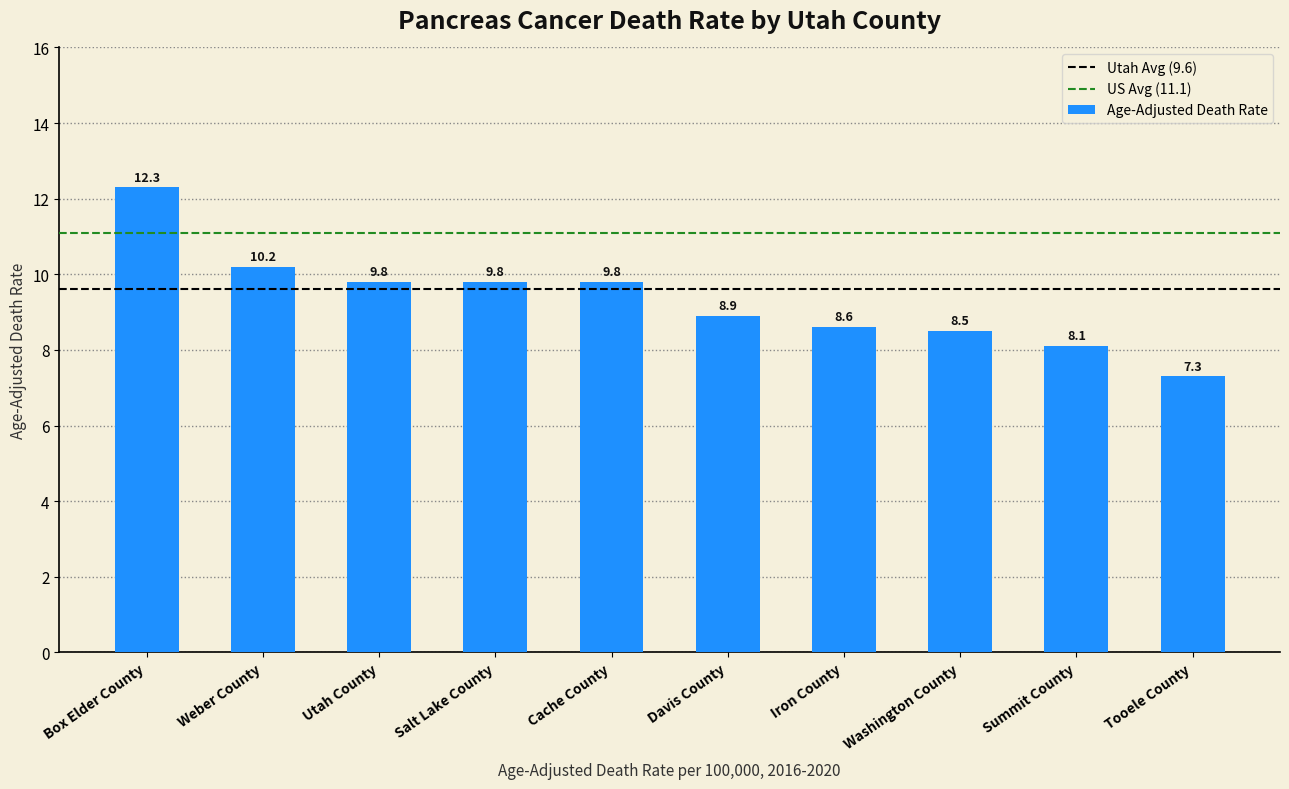

The value at Washington County is 3.1. True or false?

False